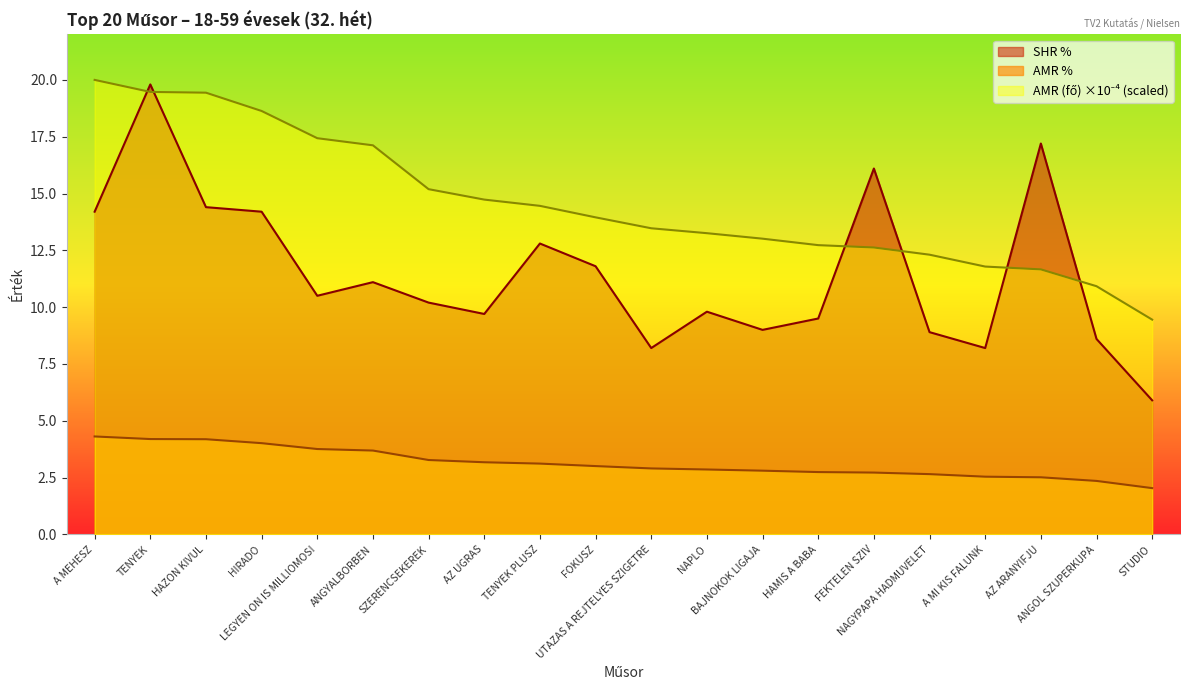

What is the maximum value for SHR %?

19.8